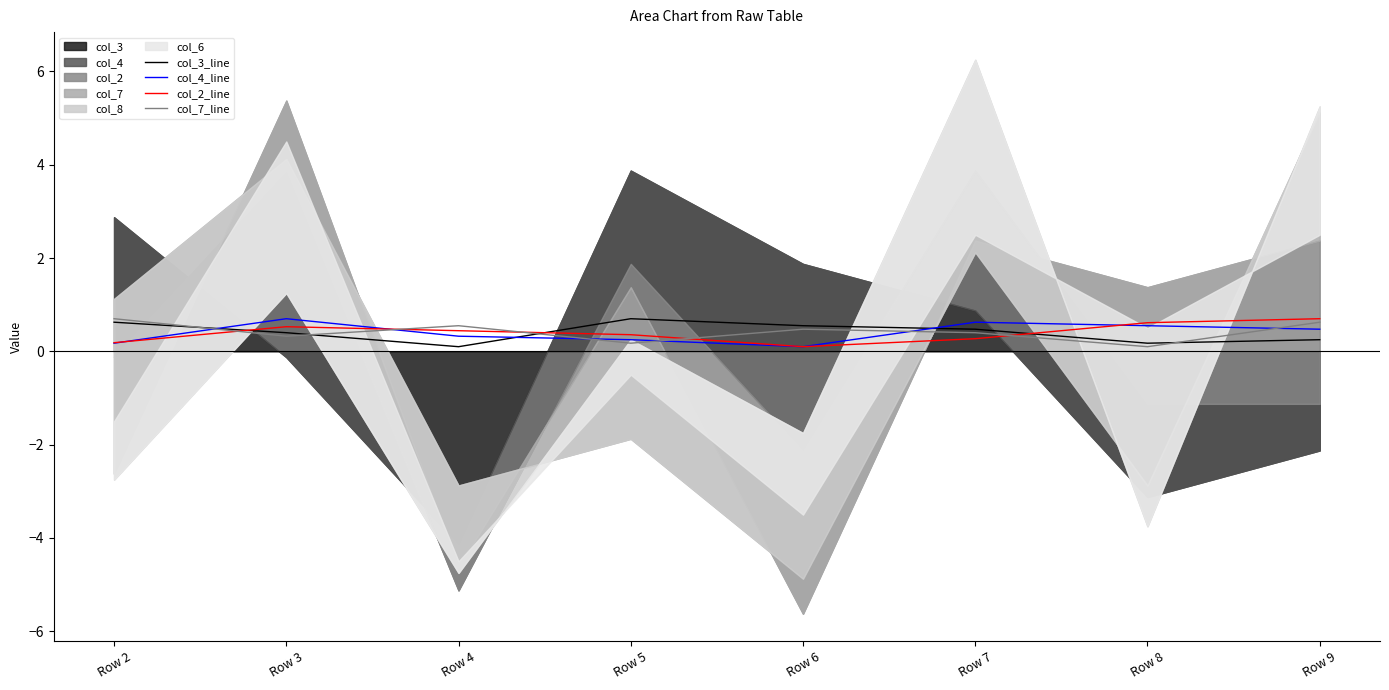

What is the difference between the col_4_line values at Row 6 and Row 7?

0.5